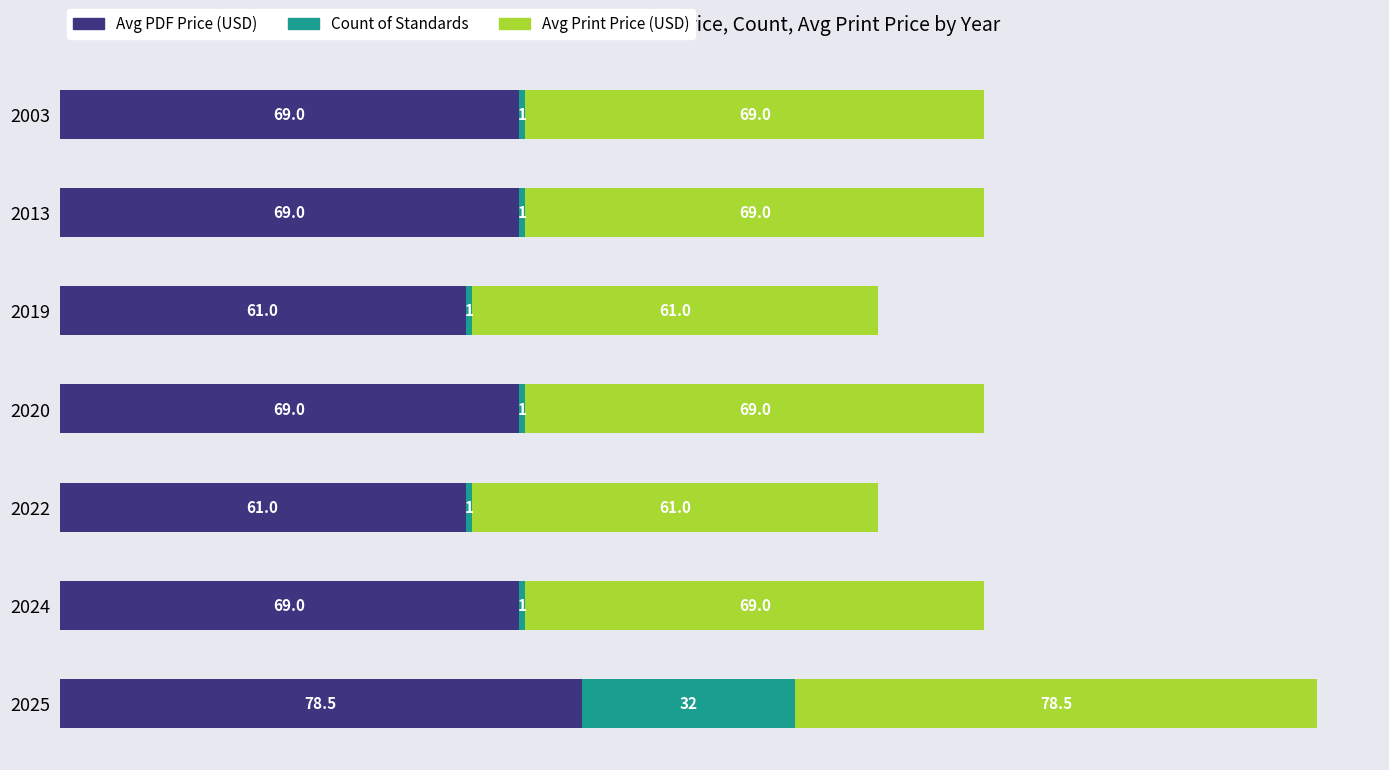

At which category is the sum across all series the highest?

2025